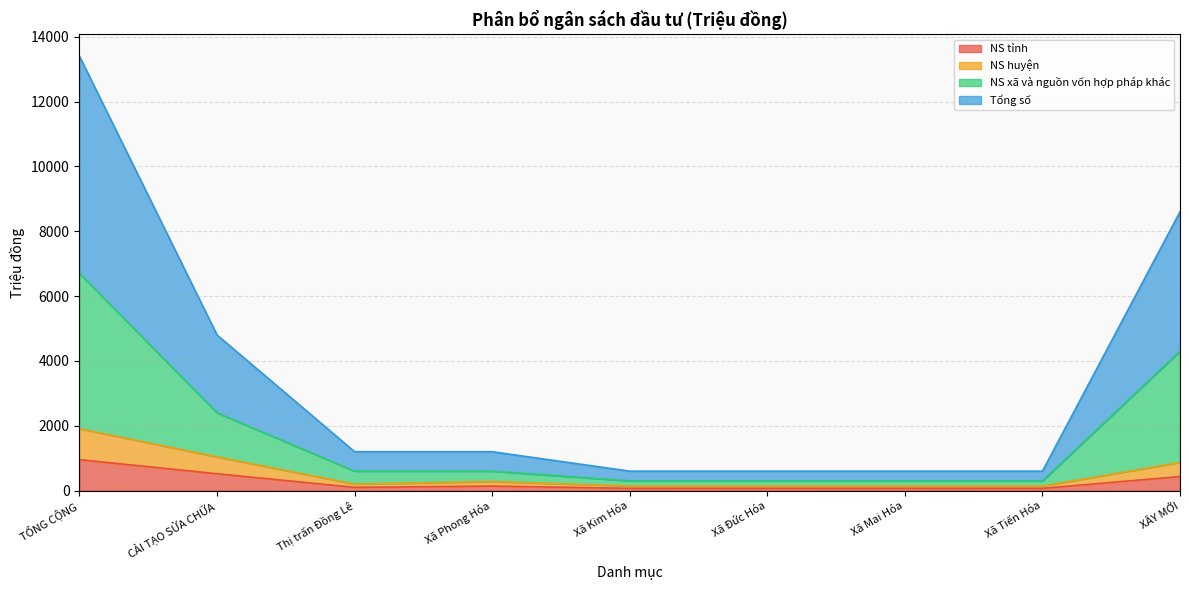

Rank the categories by NS tỉnh value from highest to lowest.

TỔNG CỘNG, CẢI TẠO SỬA CHỮA, XÂY MỚI, Xã Phong Hóa, Thị trấn Đồng Lê, Xã Kim Hóa, Xã Đức Hóa, Xã Mai Hóa, Xã Tiến Hóa